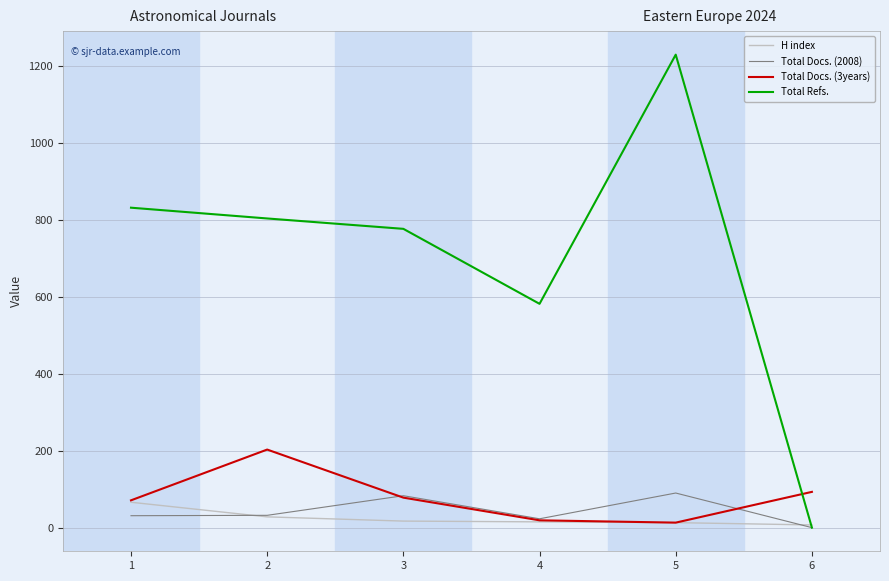

Which series changed the most between 5 and 6?

Total Refs.